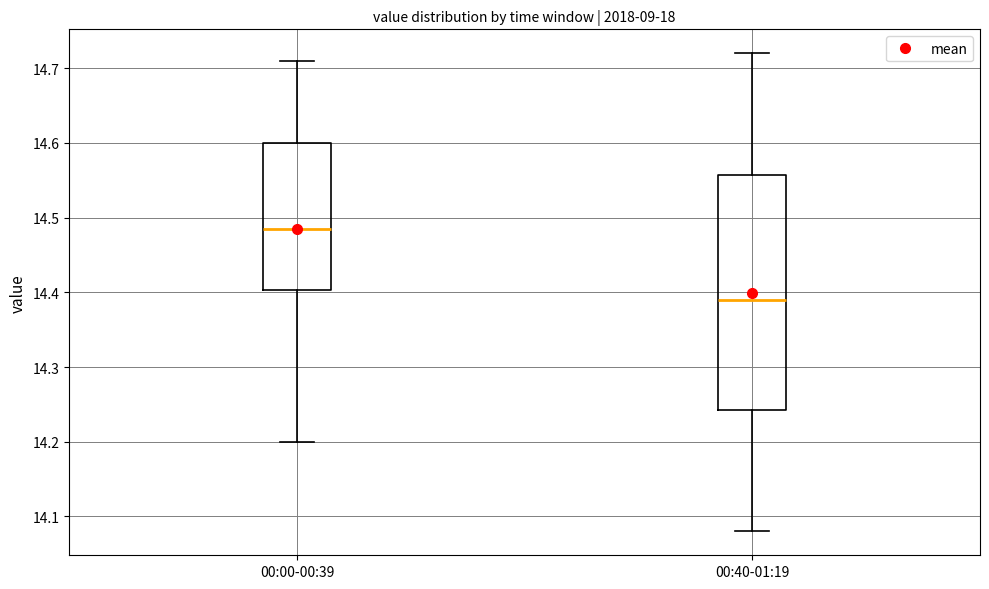

Reading left to right, transcribe this box plot: for each box, give where its median line is, the range the box spans, and where its two whiskers end, as read against the y-axis. The values are not printed on the chart, so give them approximately, as read against the axis.

00:00-00:39: median 14.49, box 14.40 to 14.60, whiskers 14.20 to 14.71
00:40-01:19: median 14.39, box 14.24 to 14.56, whiskers 14.08 to 14.72